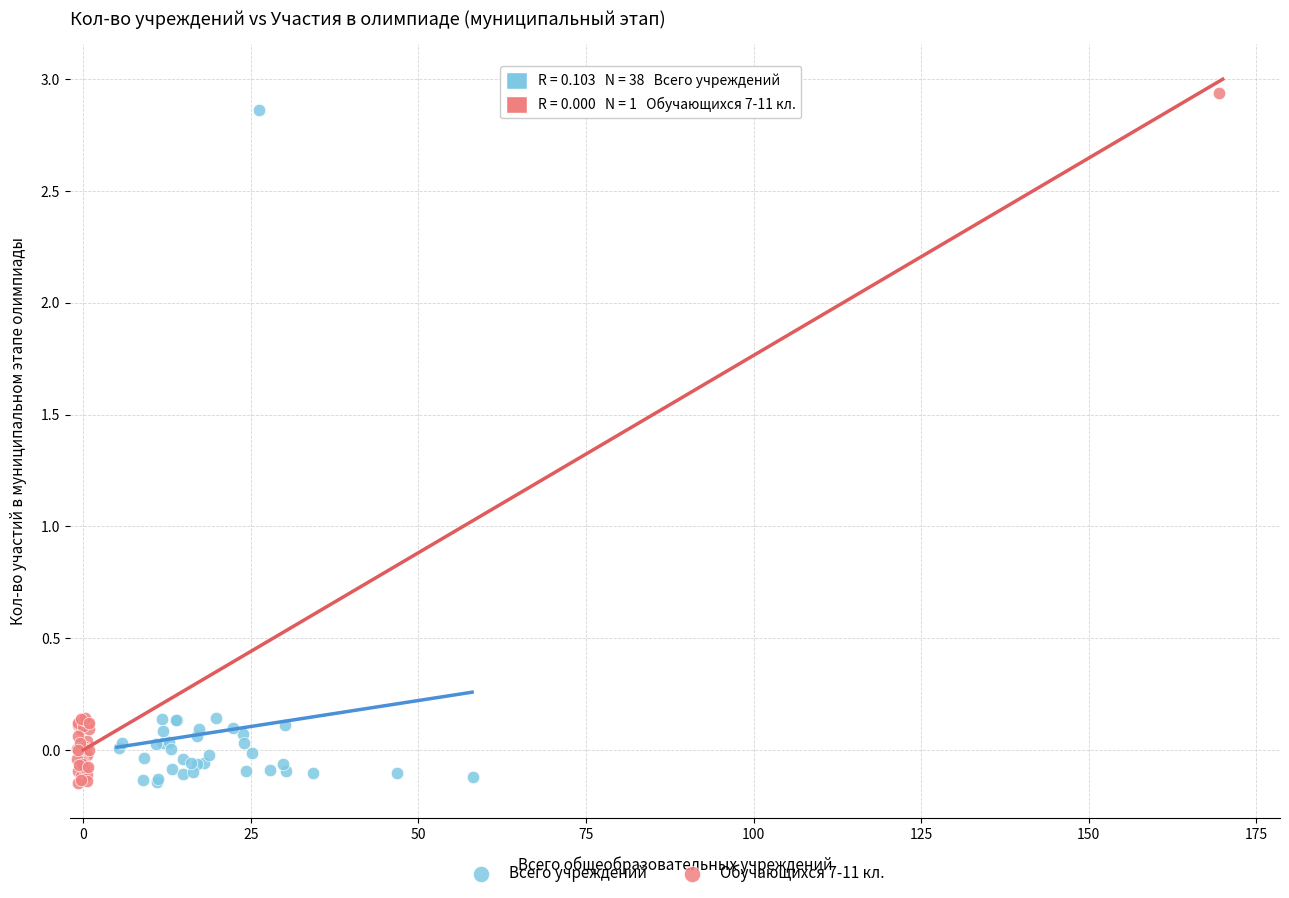

What are all the series names shown in the legend?

Всего учреждений, Обучающихся 7-11 кл.